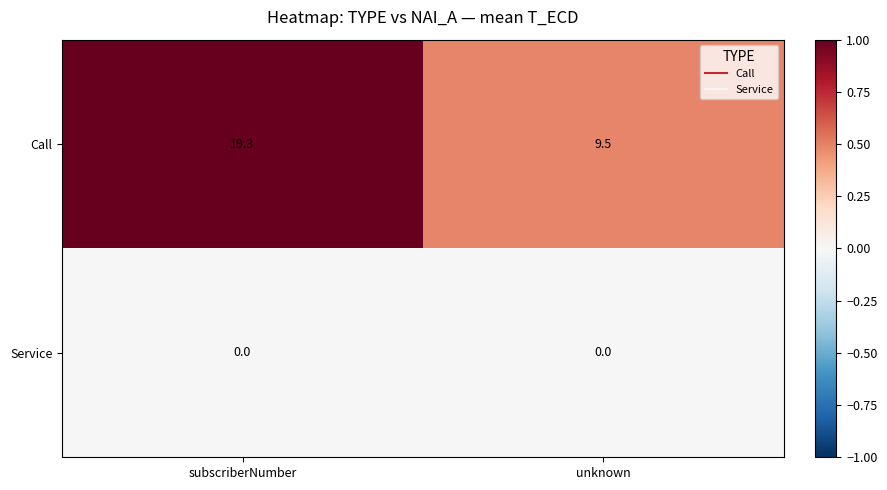

Rank the series by their average value, from lowest to highest.

Service, Call